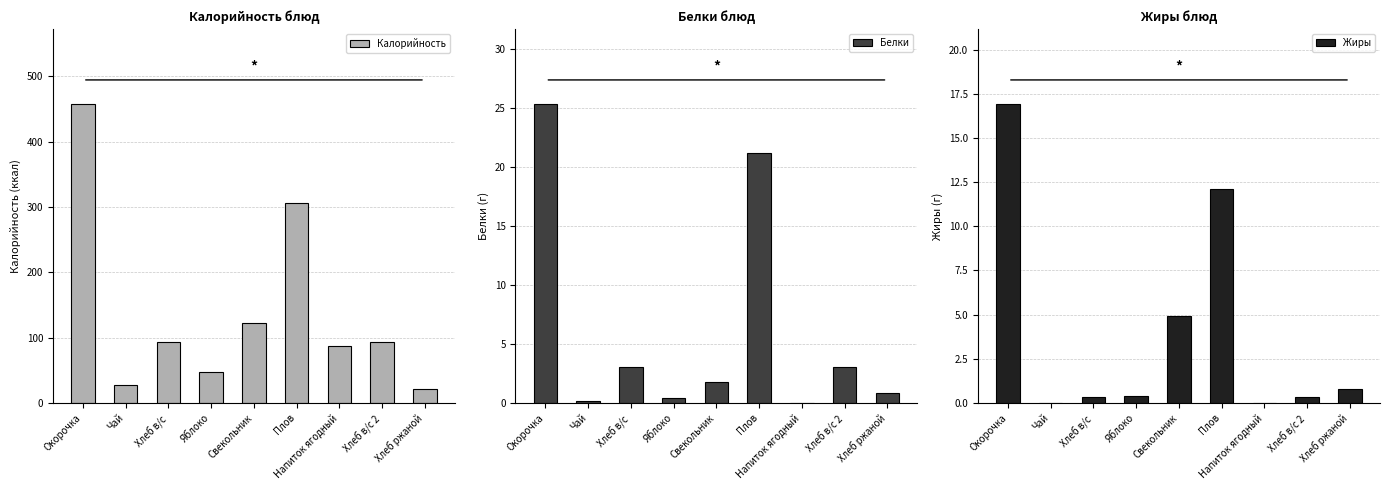

At Хлеб в/с 2, list the series in order from largest to smallest.

Калорийность, Белки, Жиры